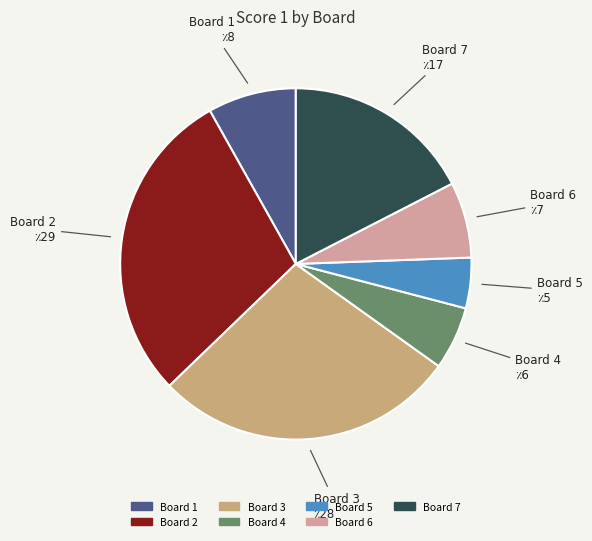

What is the smallest slice in the pie chart?

Board 5